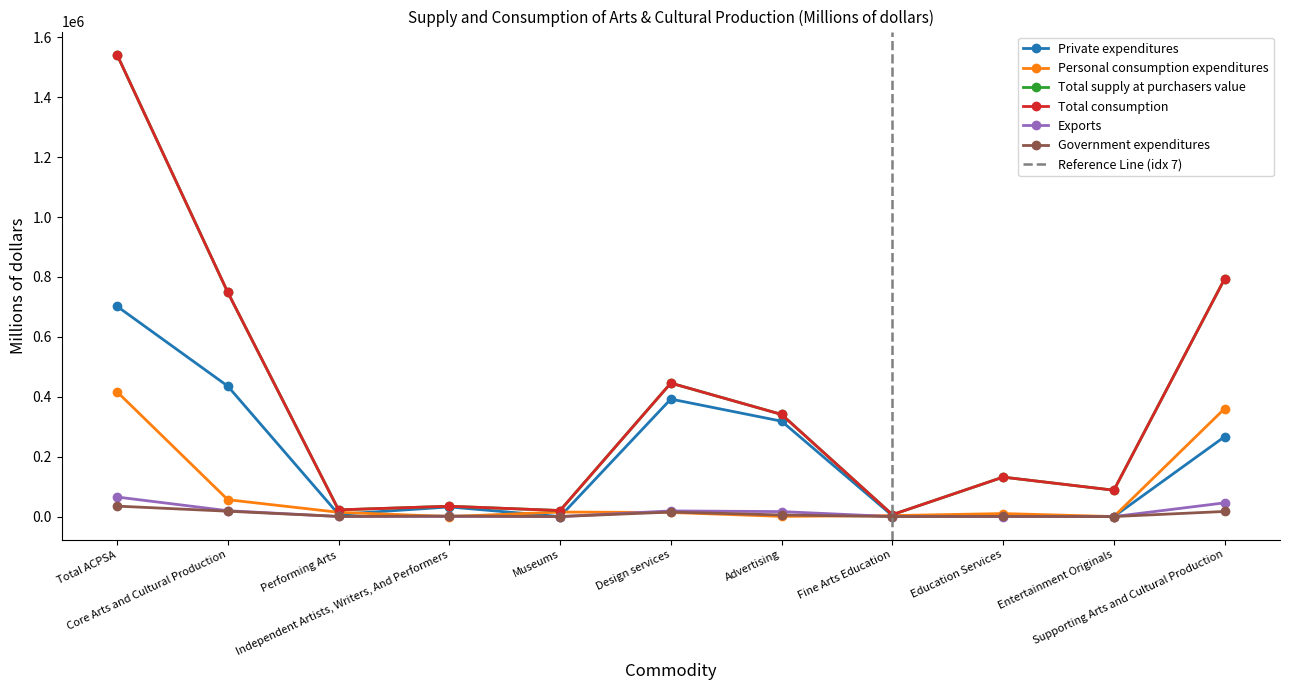

True or false: Personal consumption expenditures and Government expenditures intersect in this chart.

True